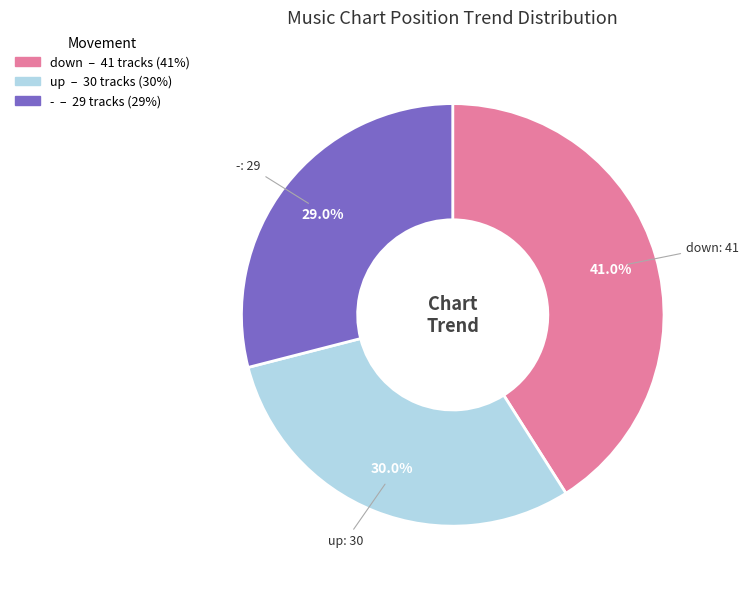

True or false: - accounts for 29% of the total.

True